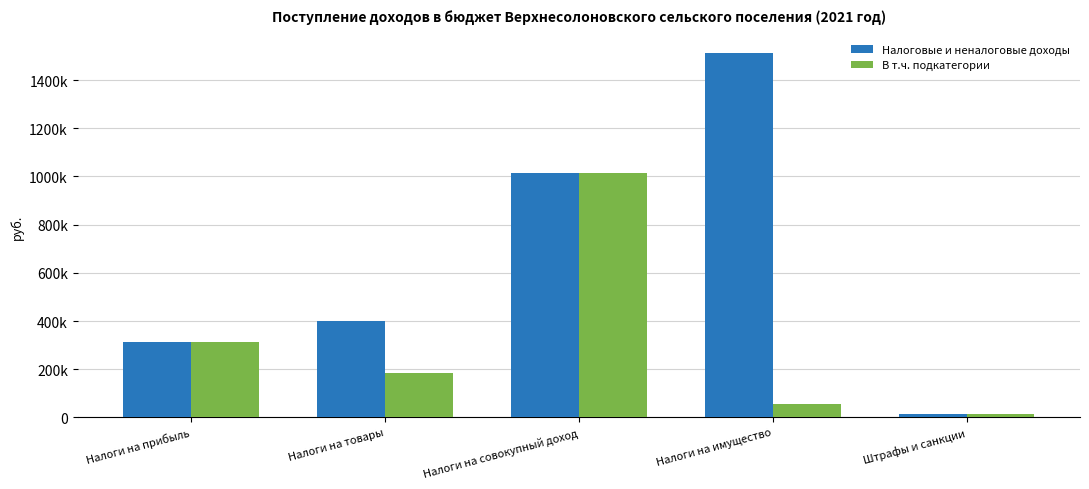

Which series has the largest total across all categories?

Налоговые и неналоговые доходы